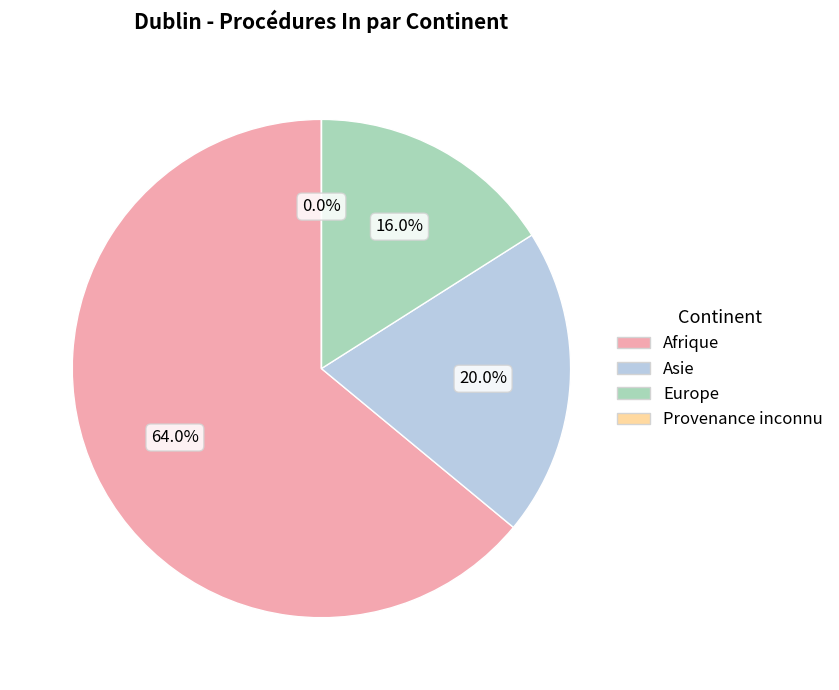

Do Afrique and Asie together represent more than half of the pie?

Yes